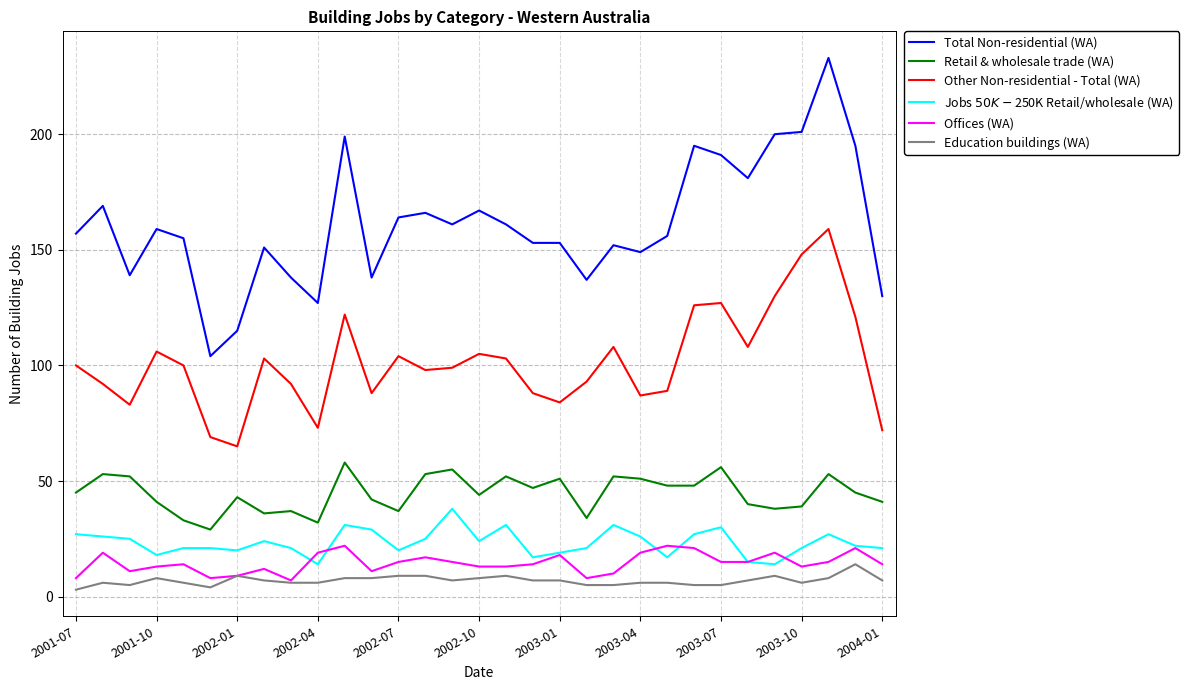

Which series has the largest total across all categories?

Total Non-residential (WA)